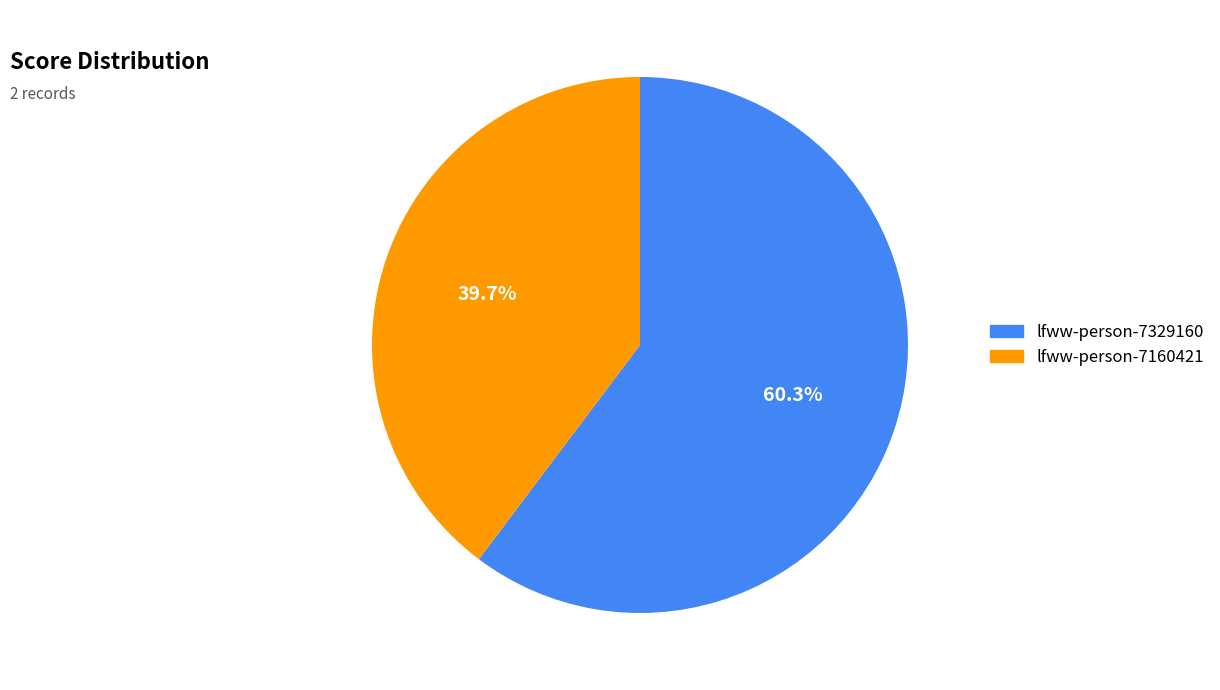

Which slice is the largest?

lfww-person-7329160